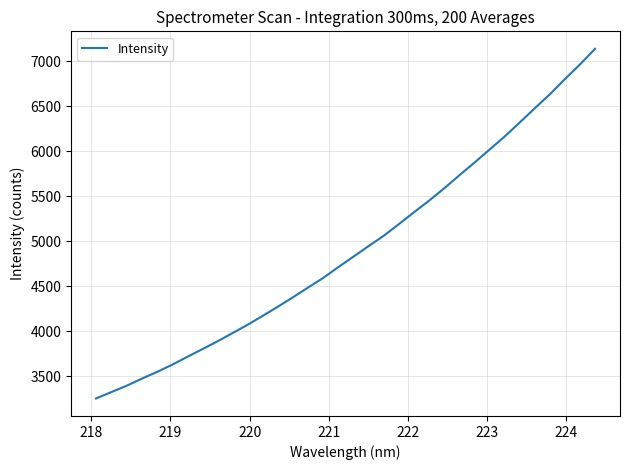

What is the difference between the maximum and minimum values?

3882.8